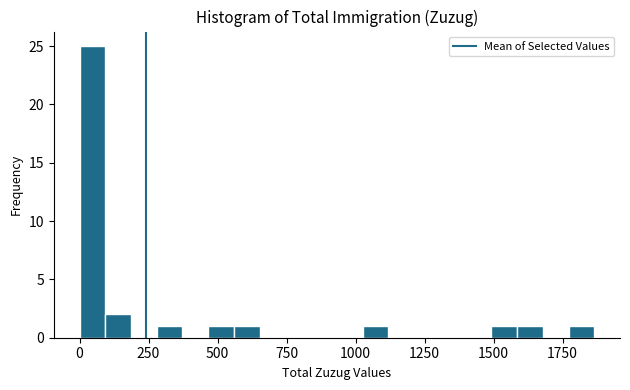

Read against the x-axis, roughly where is the centre of the tallest bar?

50